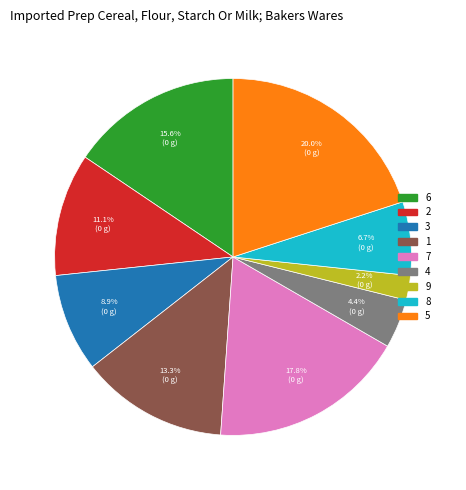

Does 9 represent more than half of the total?

No